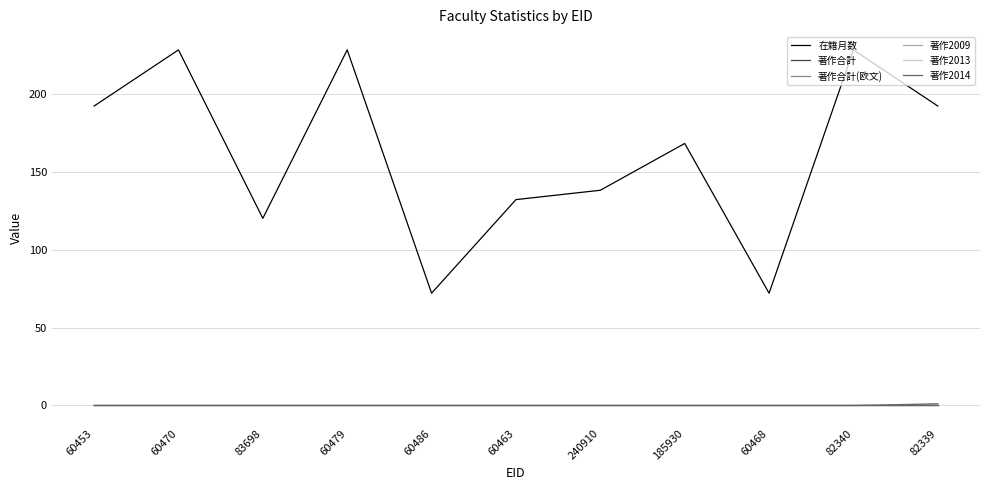

Is this an area chart (filled region under the line)?

No